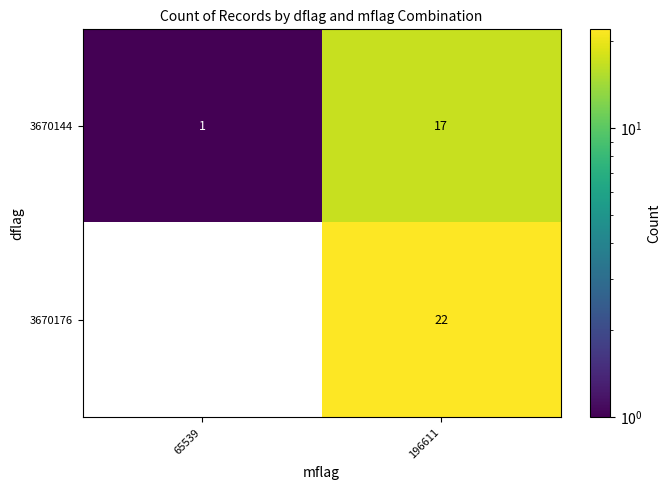

What is the difference between the 3670144 values at 196611 and 65539?

16